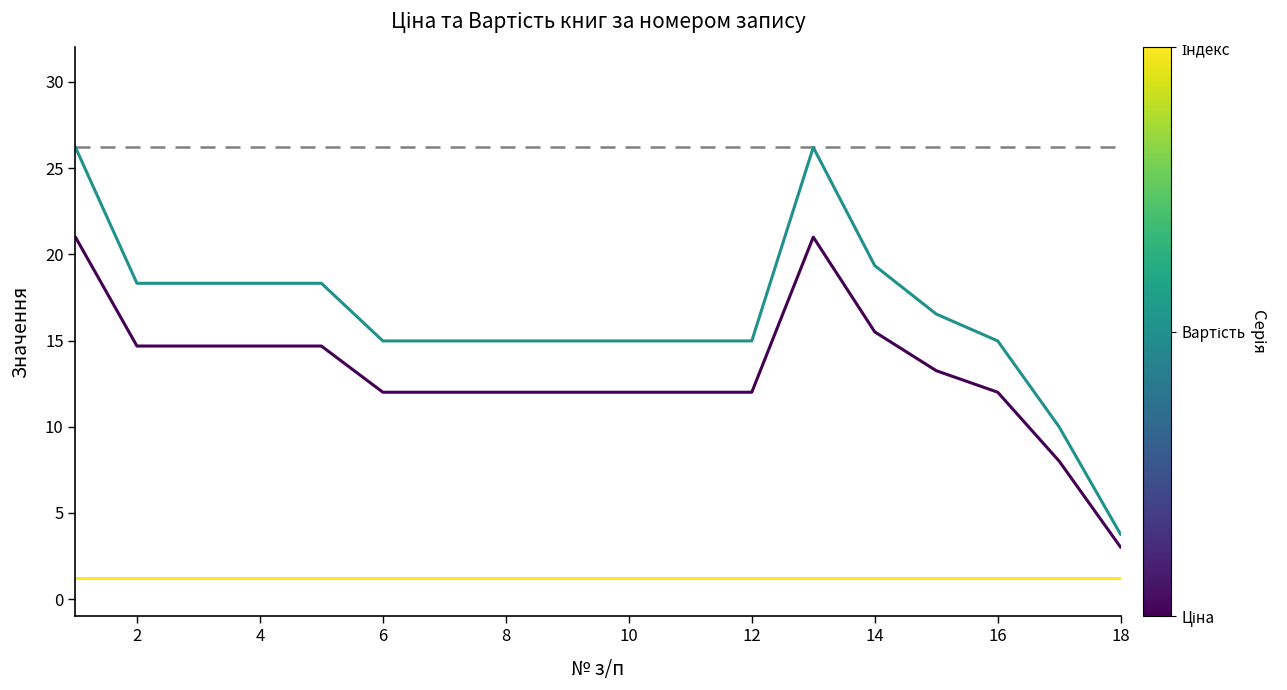

What is the minimum value shown in the chart?

1.2